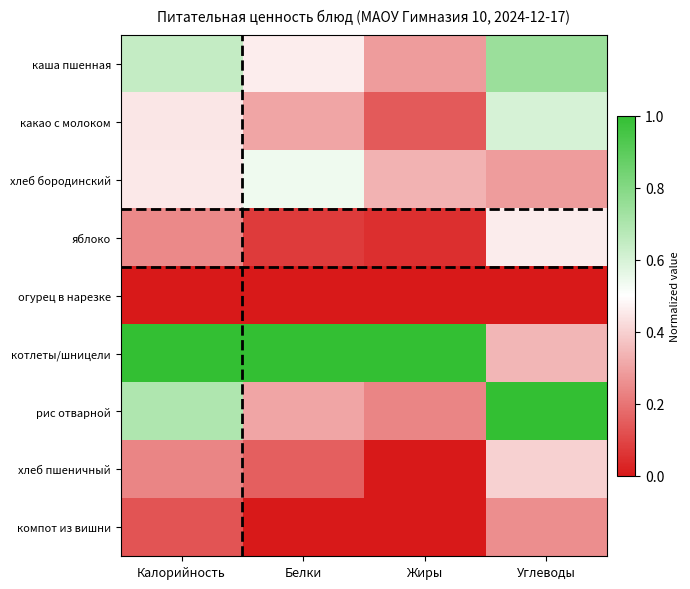

Reading left to right, what are all the values shown in this chart?

каша пшенная: Калорийность=0.6	Белки=0.5	Жиры=0.3	Углеводы=0.7
какао с молоком: Калорийность=0.4	Белки=0.3	Жиры=0.1	Углеводы=0.6
хлеб бородинский: Калорийность=0.5	Белки=0.5	Жиры=0.3	Углеводы=0.3
яблоко: Калорийность=0.2	Белки=0.1	Жиры=0.0	Углеводы=0.5
огурец в нарезке: Калорийность=0.0	Белки=0.0	Жиры=0.0	Углеводы=0.0
котлеты/шницели: Калорийность=1.0	Белки=1.0	Жиры=1.0	Углеводы=0.3
рис отварной: Калорийность=0.7	Белки=0.3	Жиры=0.2	Углеводы=1.0
хлеб пшеничный: Калорийность=0.2	Белки=0.2	Жиры=0.0	Углеводы=0.4
компот из вишни: Калорийность=0.1	Белки=0.0	Жиры=0.0	Углеводы=0.3